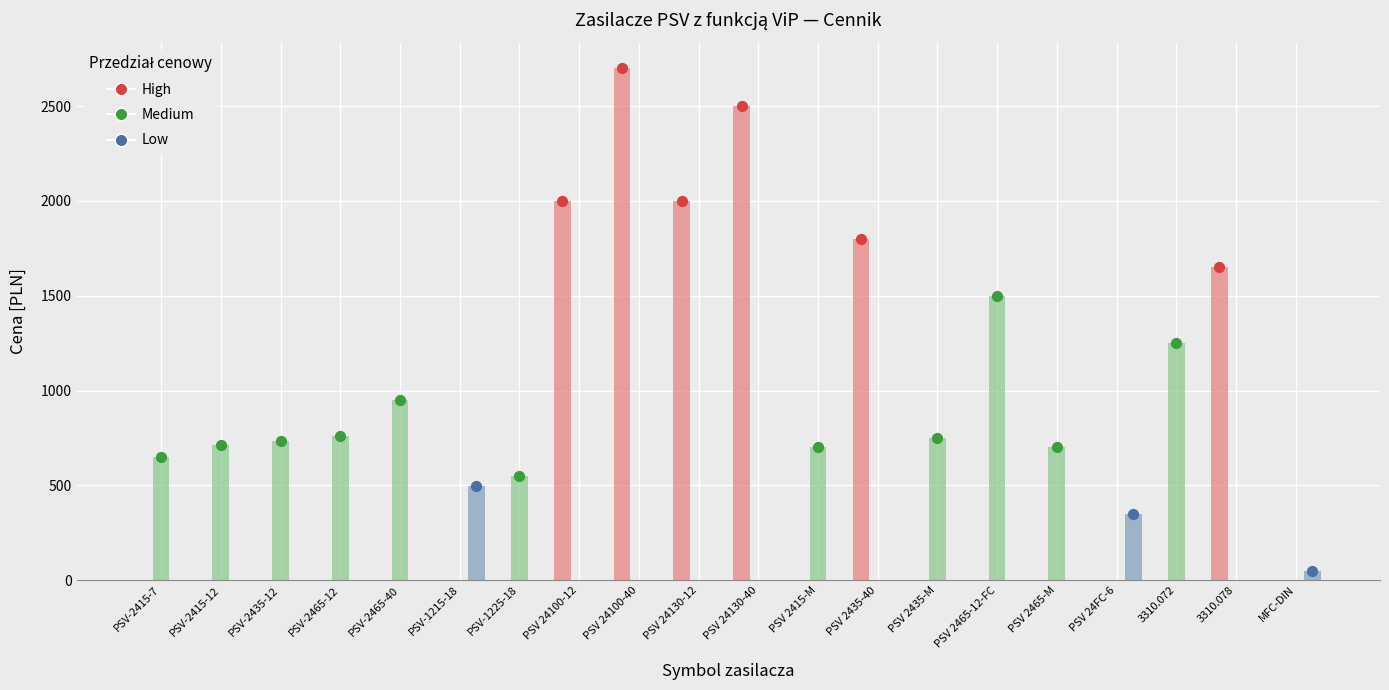

Which series contains the highest Y value?

High